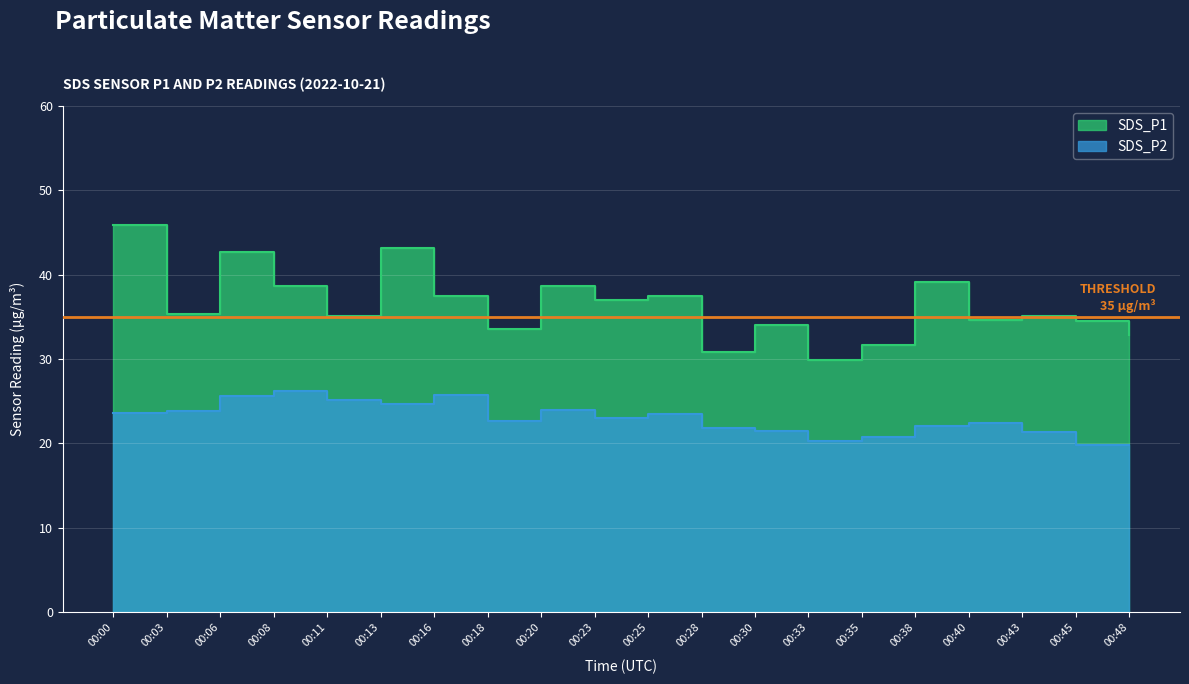

Where does the SDS_P2 series first go above 22?

00:00